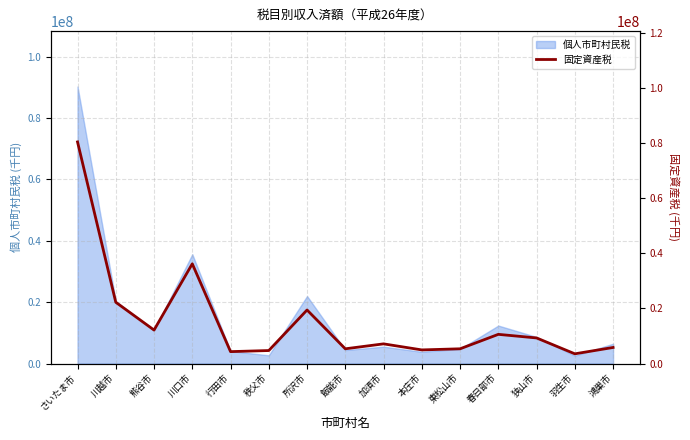

Rank the categories by value from lowest to highest.

羽生市, 行田市, 秩父市, 本庄市, 飯能市, 東松山市, 鴻巣市, 加須市, 狭山市, 春日部市, 熊谷市, 所沢市, 川越市, 川口市, さいたま市